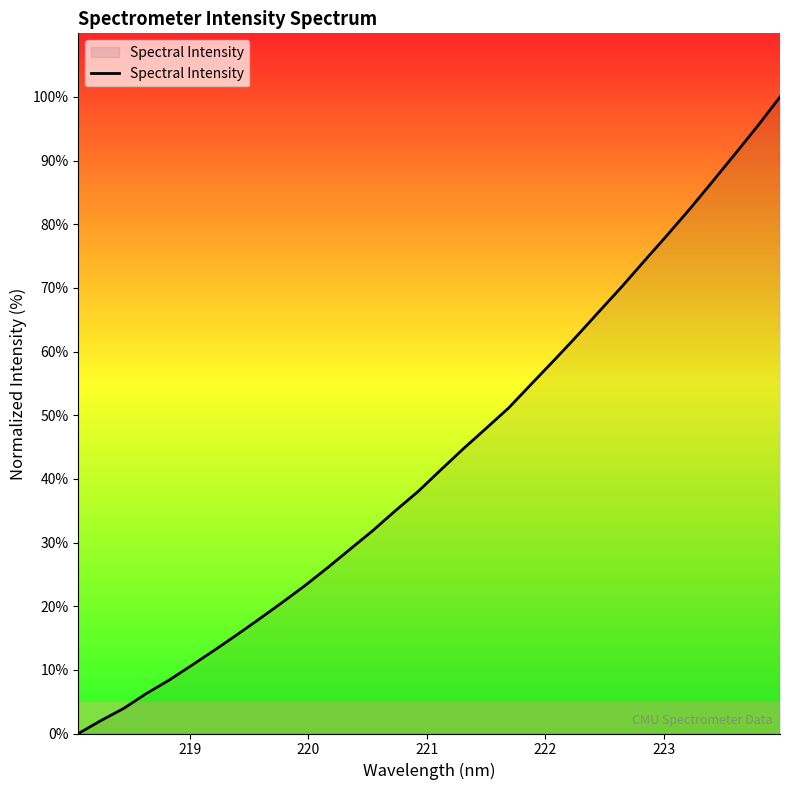

What is the difference between the maximum and minimum values?

100.0